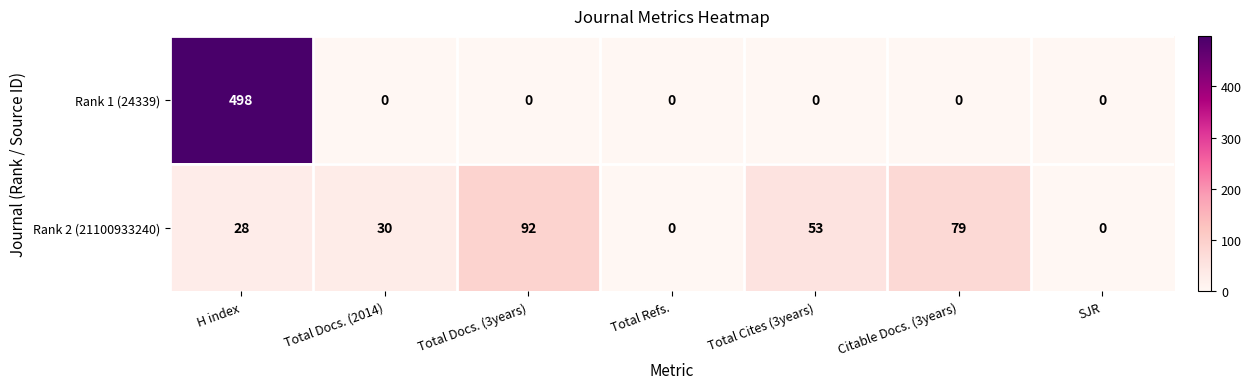

Reading right to left, list all the values displayed in this chart.

Rank 1 (24339): SJR=0	Citable Docs. (3years)=0	Total Cites (3years)=0	Total Refs.=0	Total Docs. (3years)=0	Total Docs. (2014)=0	H index=498
Rank 2 (21100933240): SJR=0	Citable Docs. (3years)=79	Total Cites (3years)=53	Total Refs.=0	Total Docs. (3years)=92	Total Docs. (2014)=30	H index=28